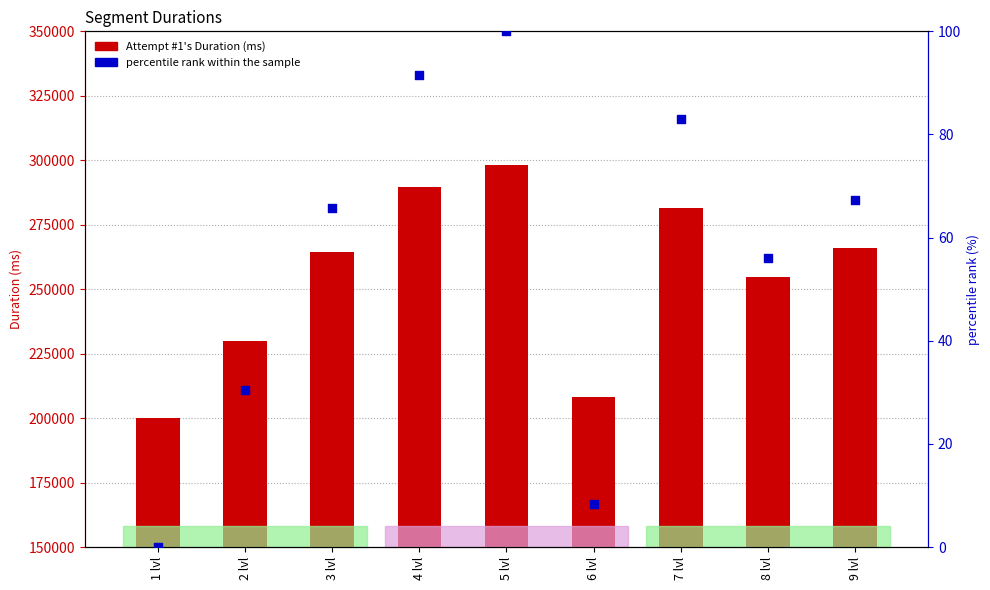

What is the total value across all series at 2 lvl?

229785.4